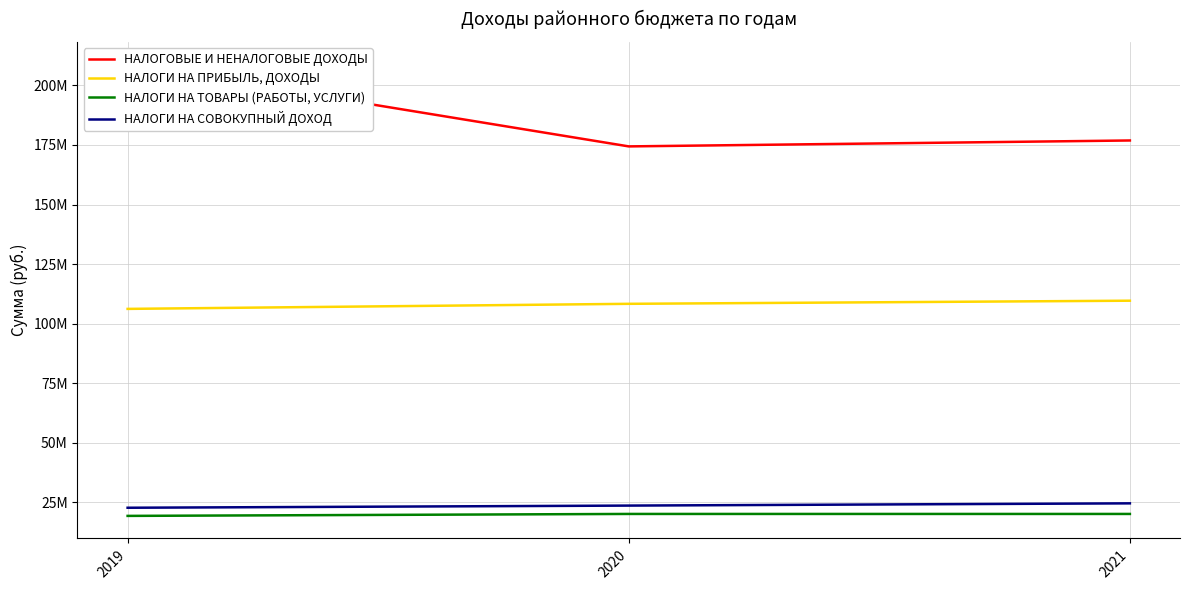

At 2019, list the series in order from smallest to largest.

НАЛОГИ НА ТОВАРЫ (РАБОТЫ, УСЛУГИ), НАЛОГИ НА СОВОКУПНЫЙ ДОХОД, НАЛОГИ НА ПРИБЫЛЬ, ДОХОДЫ, НАЛОГОВЫЕ И НЕНАЛОГОВЫЕ ДОХОДЫ